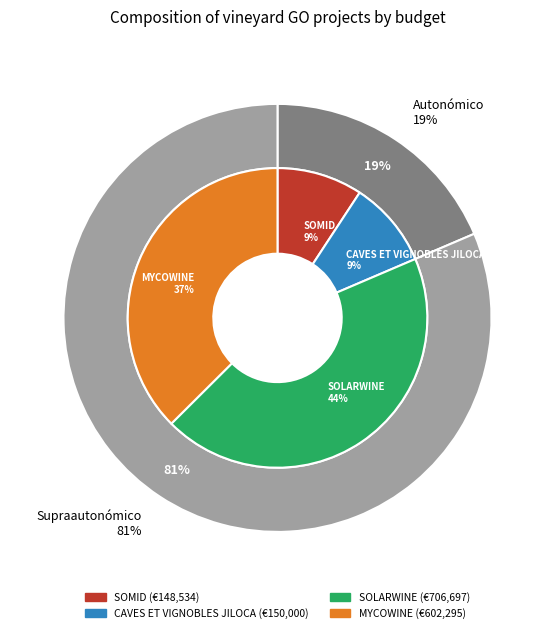

Between MYCOWINE and SOLARWINE, which is larger?

SOLARWINE